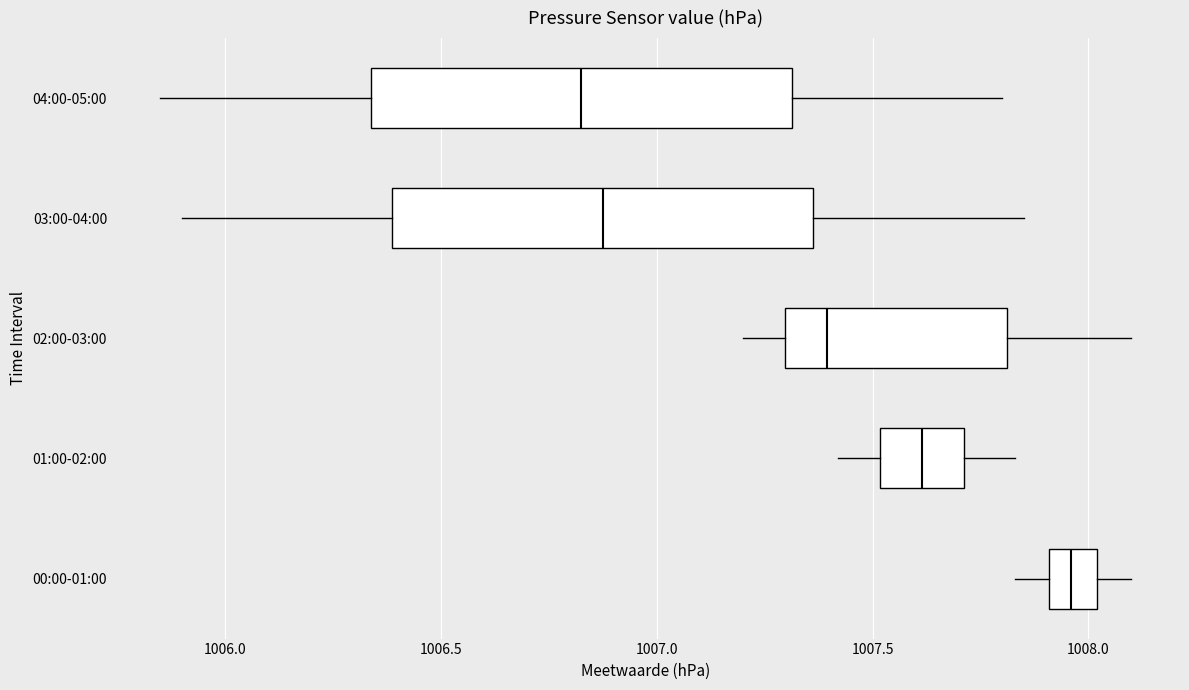

Where is the left edge of the box for 01:00-02:00 on the x-axis? The values are not printed on the chart, so give them approximately, as read against the axis.

1007.50